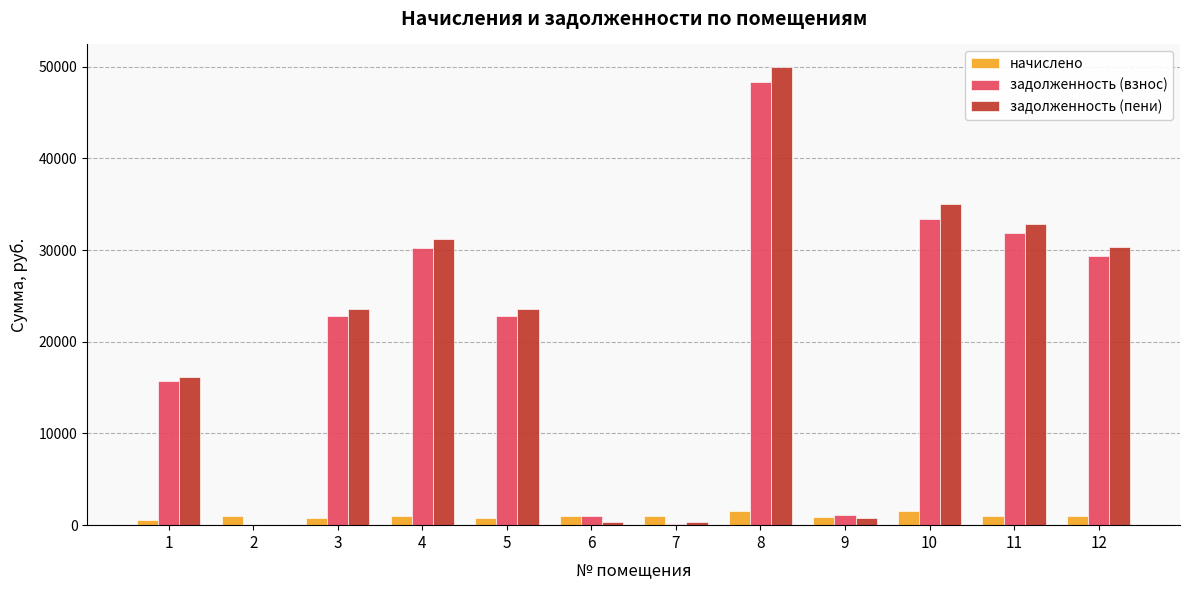

At which category is the sum across all series the highest?

8